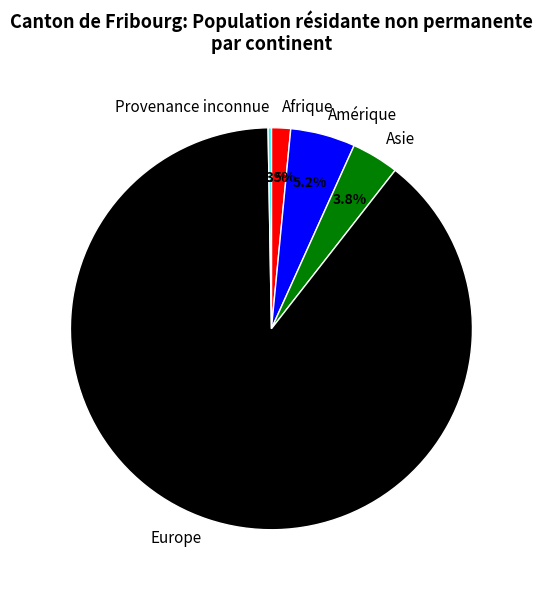

What percentage is the Asie slice, to the nearest percent?

4%